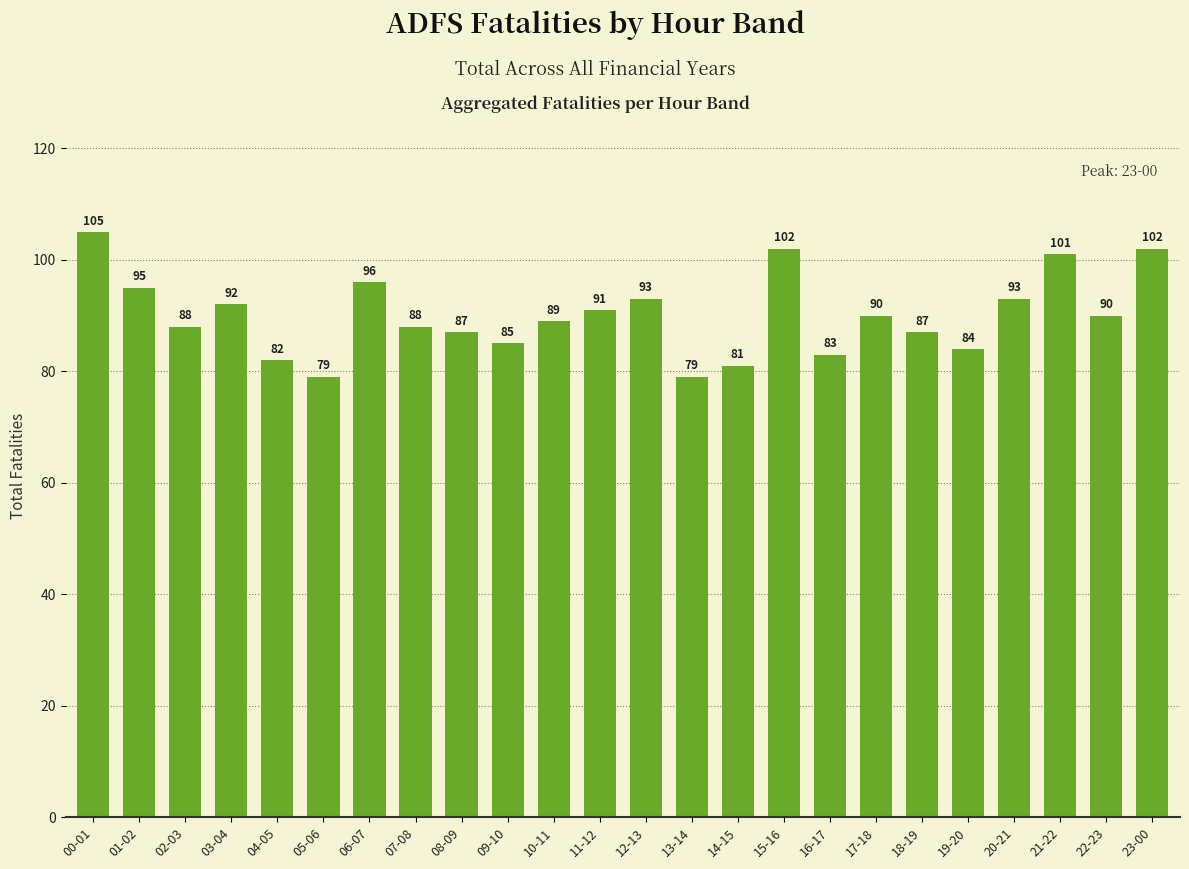

What is the maximum value shown in the chart?

105